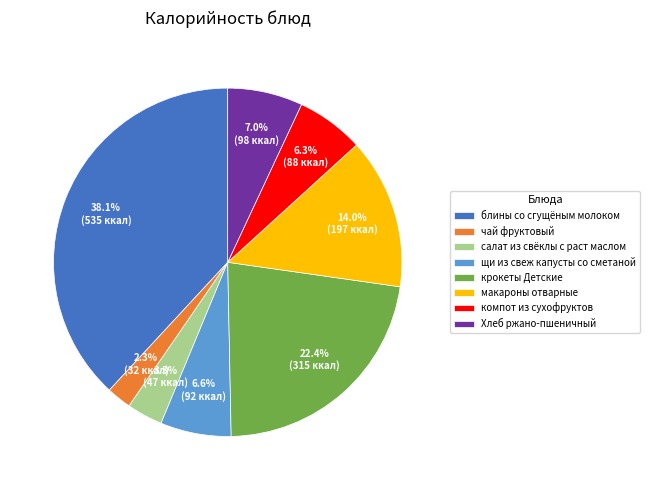

What percentage is NOT represented by Хлеб ржано-пшеничный?

93.0%